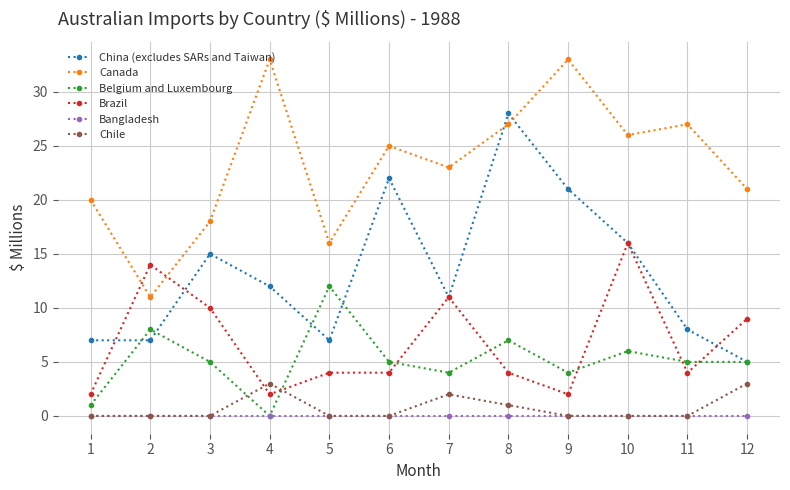

Is the value of Brazil at 12 greater than the value of Belgium and Luxembourg at 7?

Yes